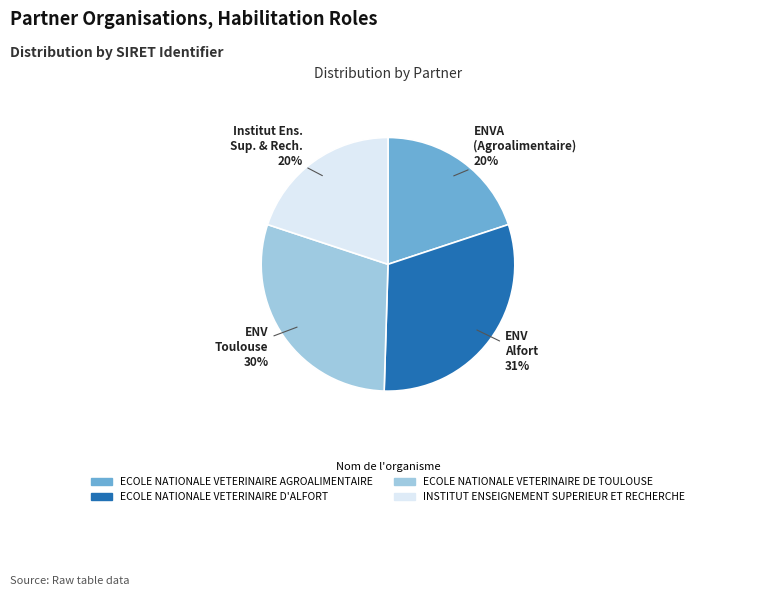

Between ECOLE NATIONALE VETERINAIRE D'ALFORT and ECOLE NATIONALE VETERINAIRE DE TOULOUSE, which is larger?

ECOLE NATIONALE VETERINAIRE D'ALFORT